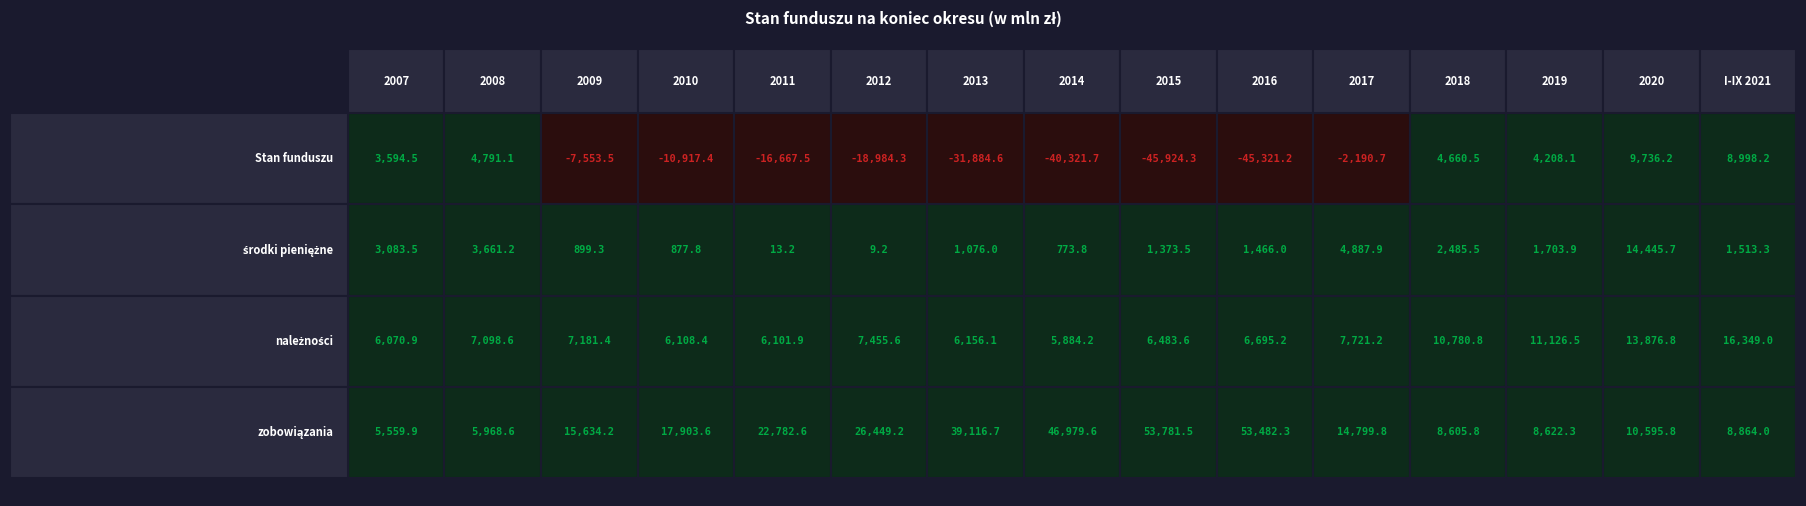

Which series changed the most between 2016 and 2017?

Stan funduszu